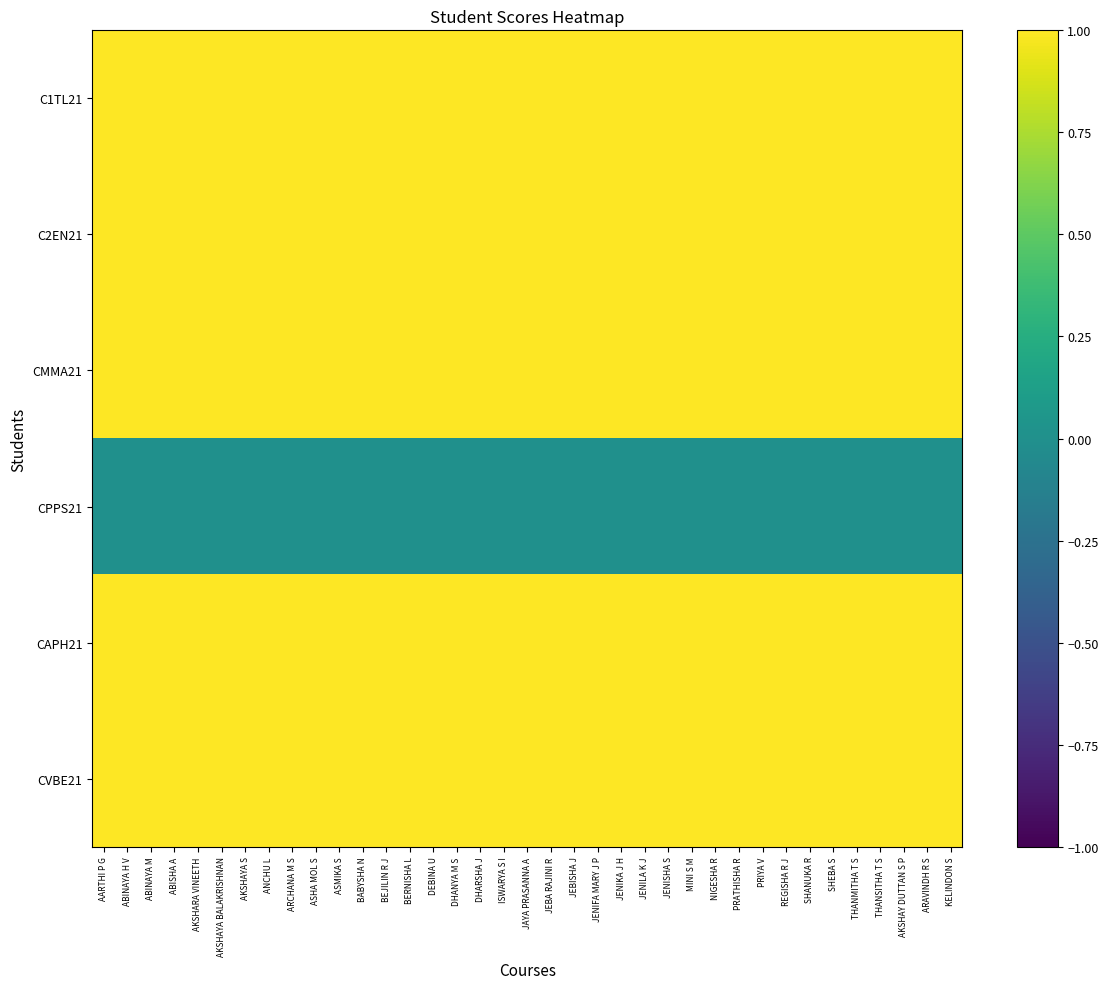

At how many categories does at least one series exceed 0?

37